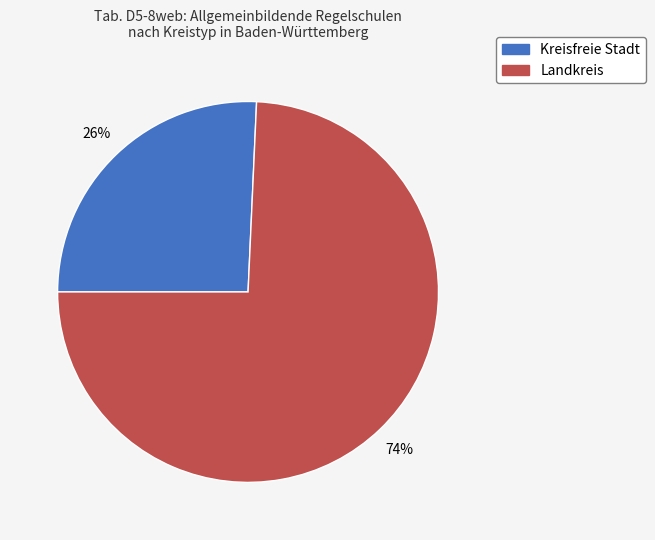

Which category has the biggest portion of the pie?

Landkreis